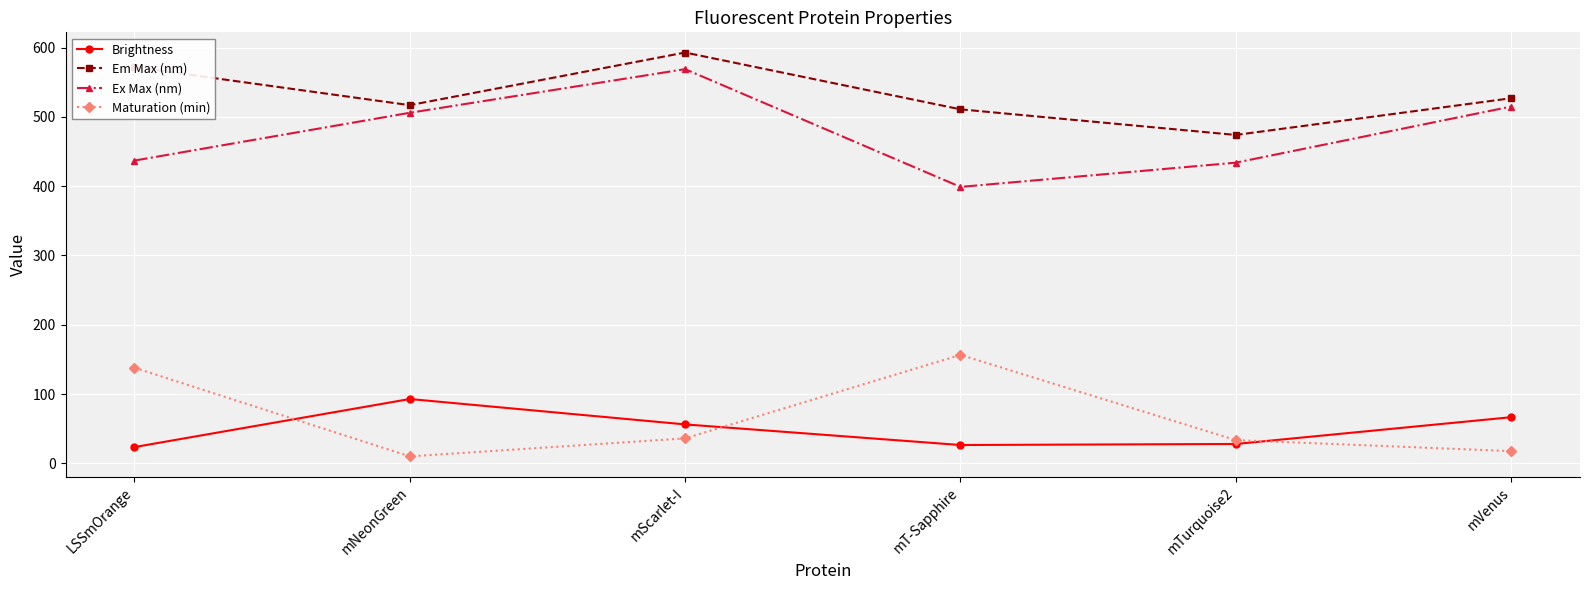

What is the difference between the highest and lowest values at mT-Sapphire?

484.6